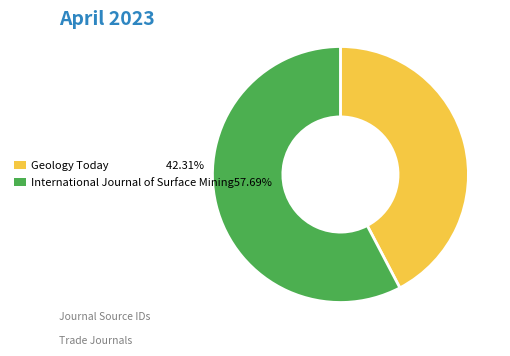

Is there a majority slice in this chart?

Yes